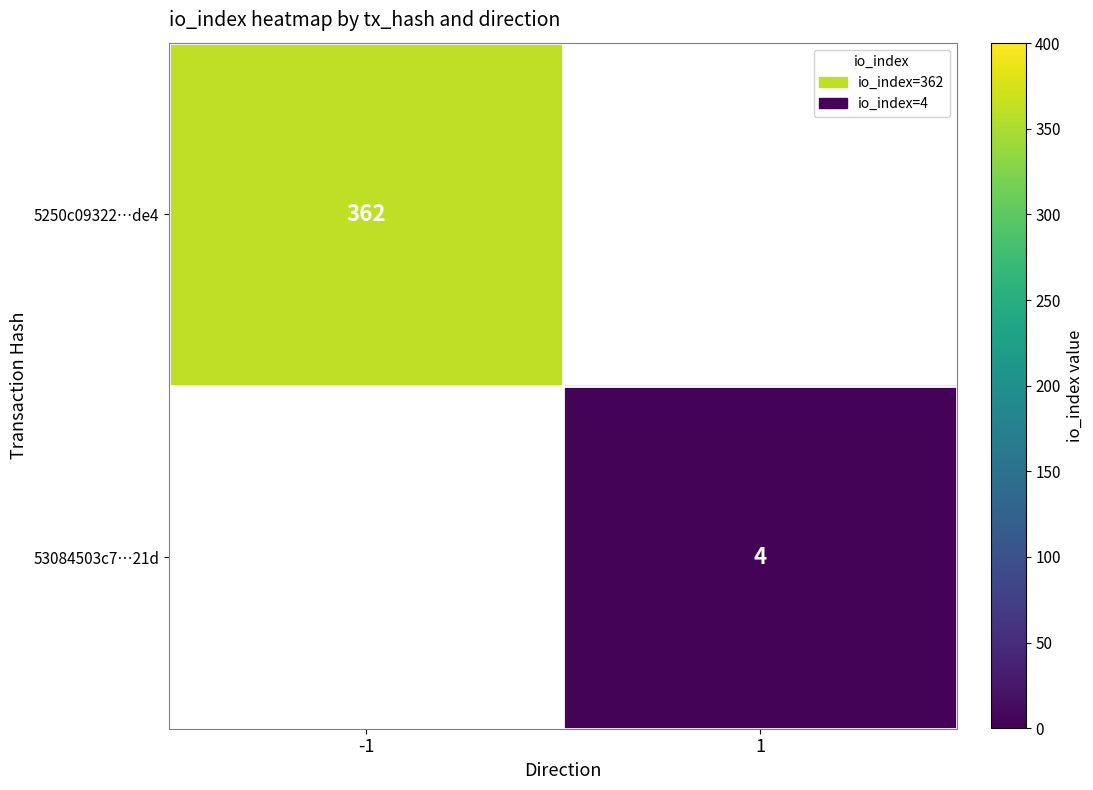

The 5250c09322…de4 series shows 248.4 at -1. True or false?

False